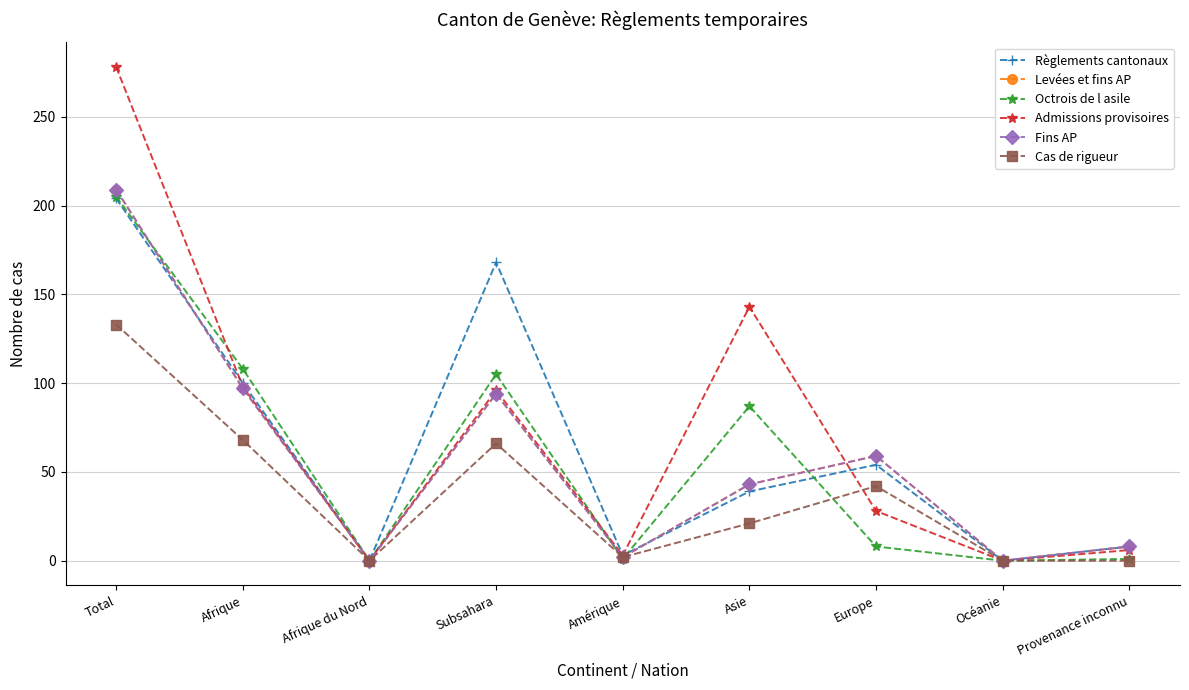

True or false: Octrois de l asile has more than 1 interior local peaks.

True